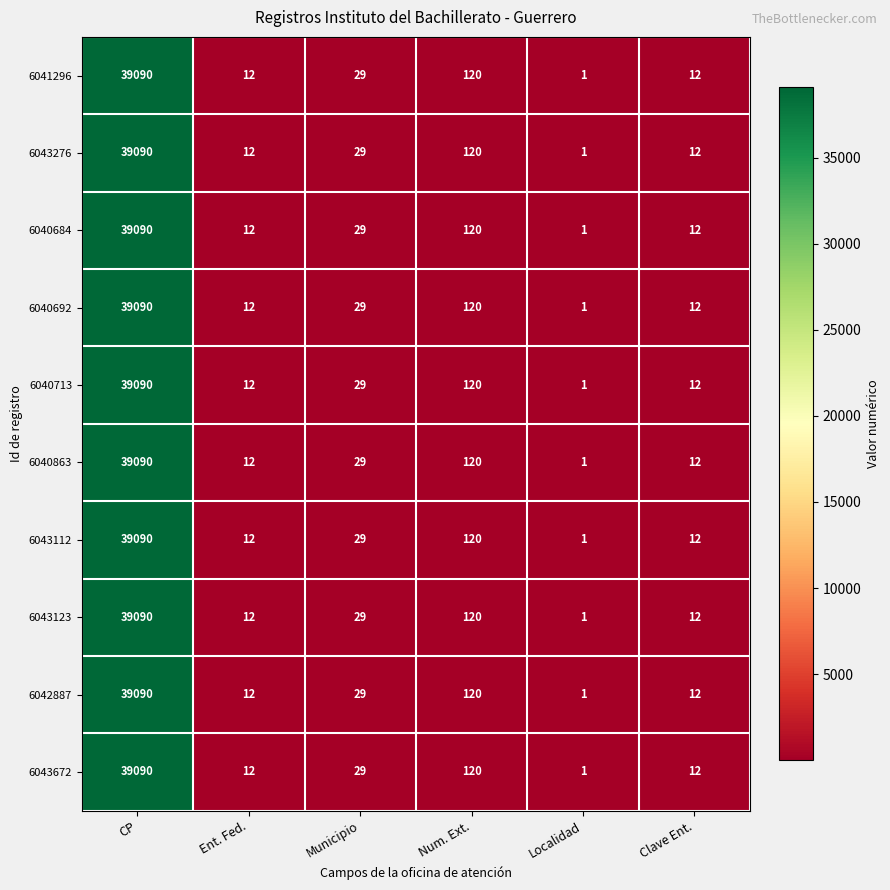

The 6041296 series shows 1 at Localidad. True or false?

True